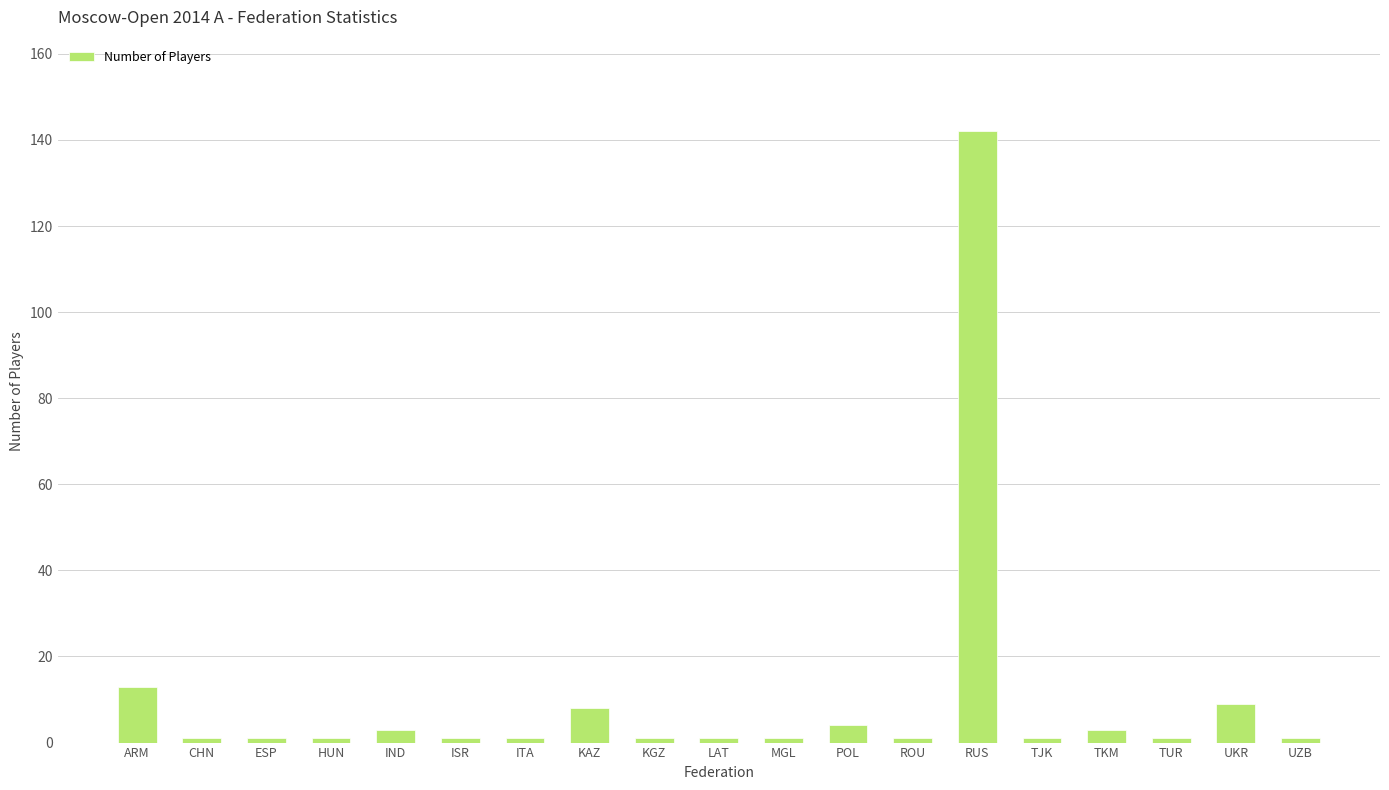

What is the value of the 18th bar from the left?

9